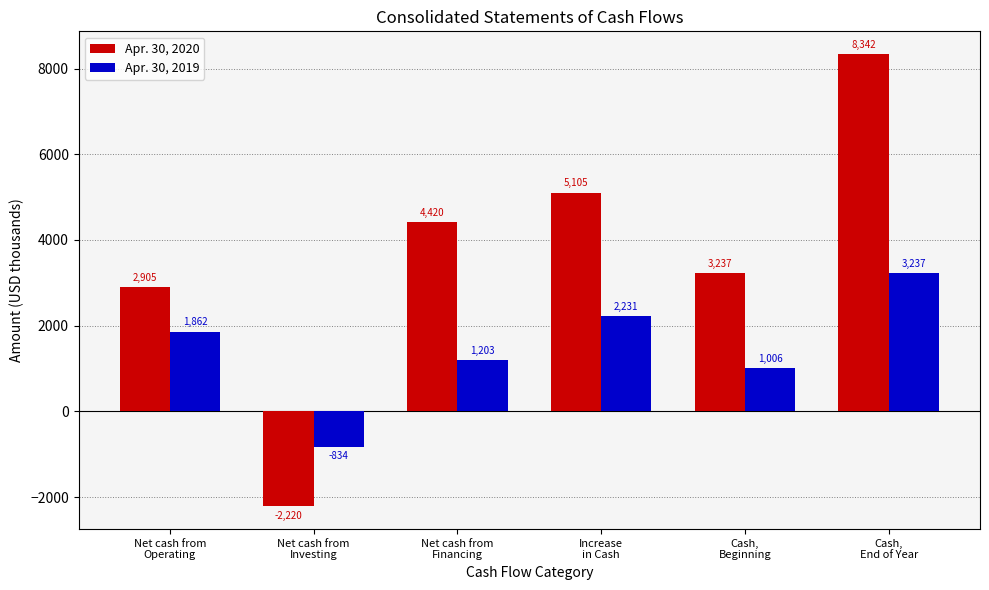

How many data points in Apr. 30, 2020 are less than 4420?

3